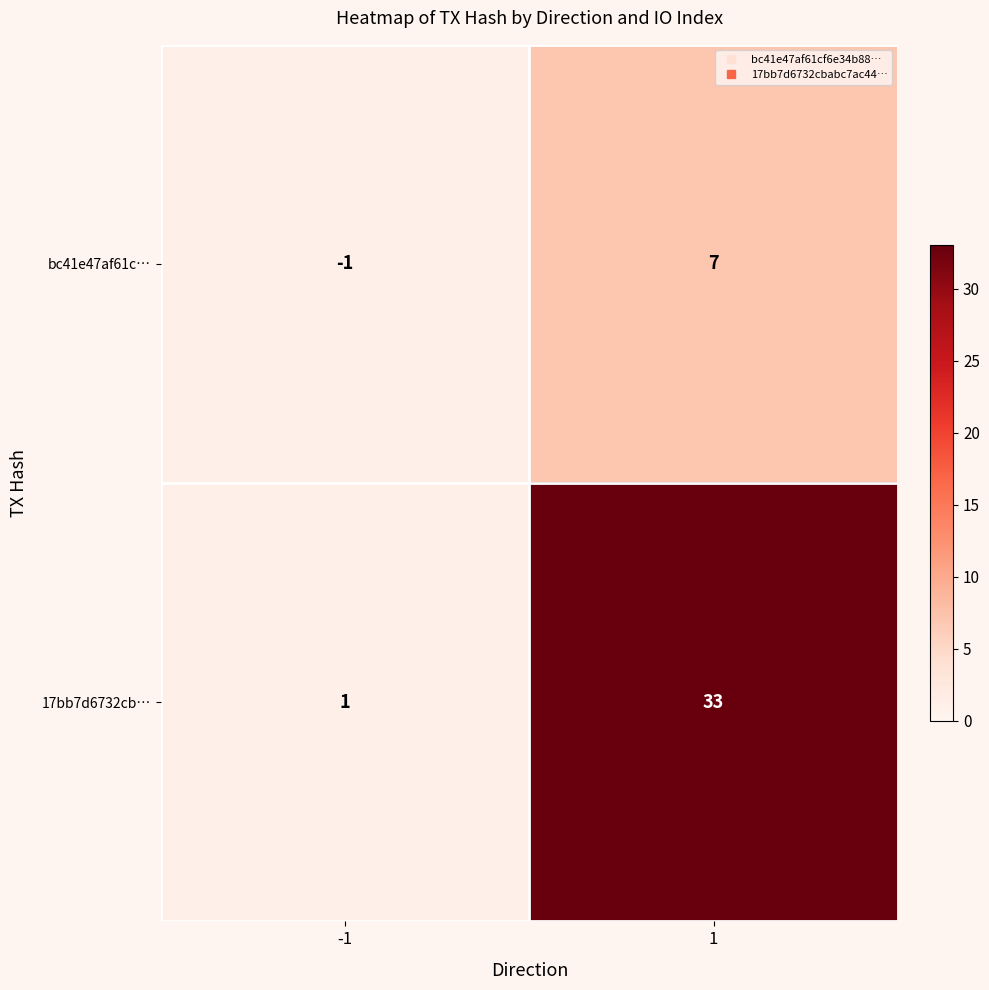

Rank the series by their maximum value, from lowest to highest.

bc41e47af61c…, 17bb7d6732cb…